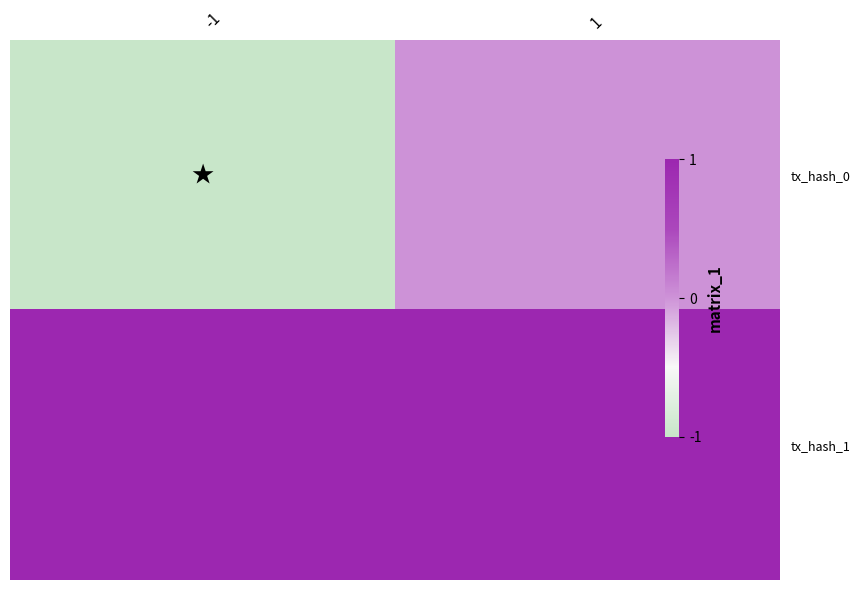

Which has a higher value, 1 or -1?

1